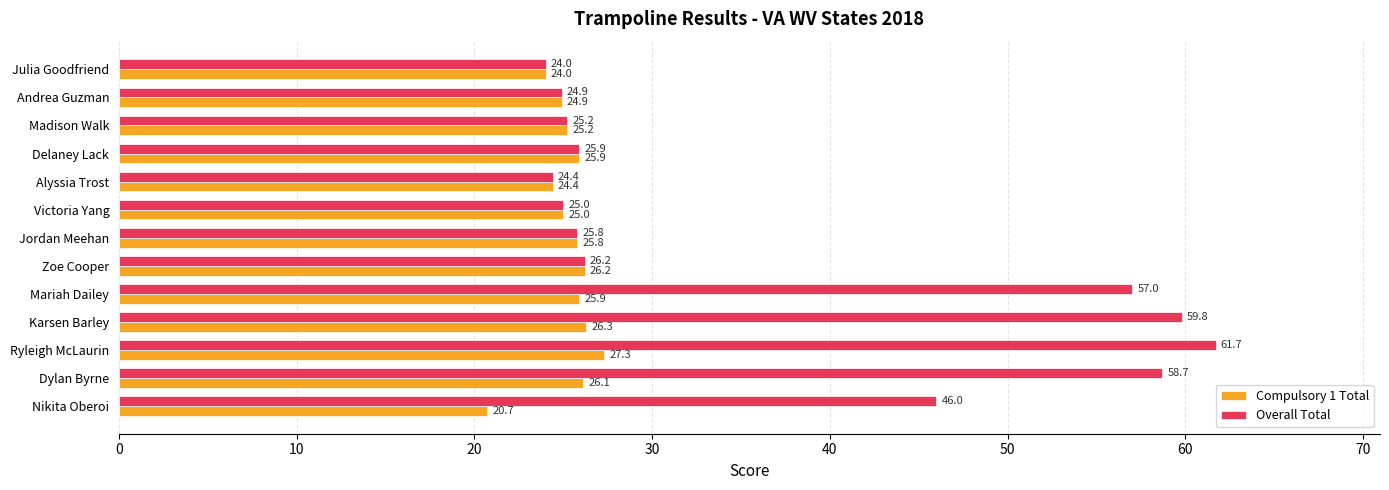

What is the sum of all Overall Total values?

484.6